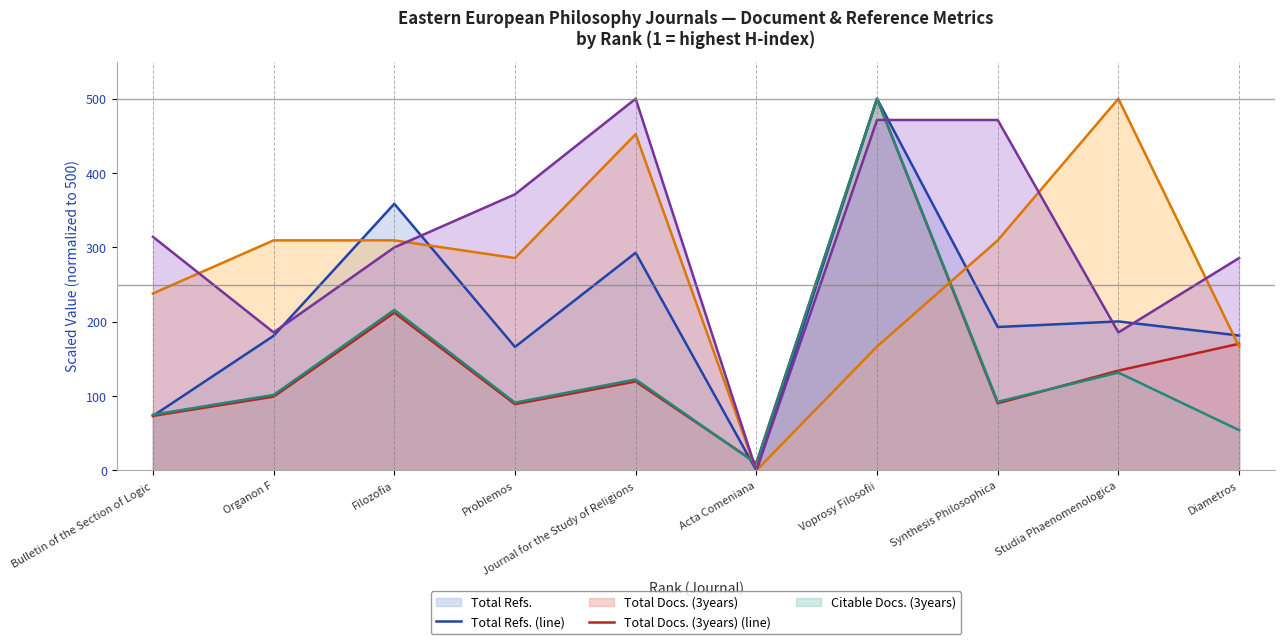

In Total Docs. (3years) (line), how many points are lower than both neighbors (excluding endpoints)?

3